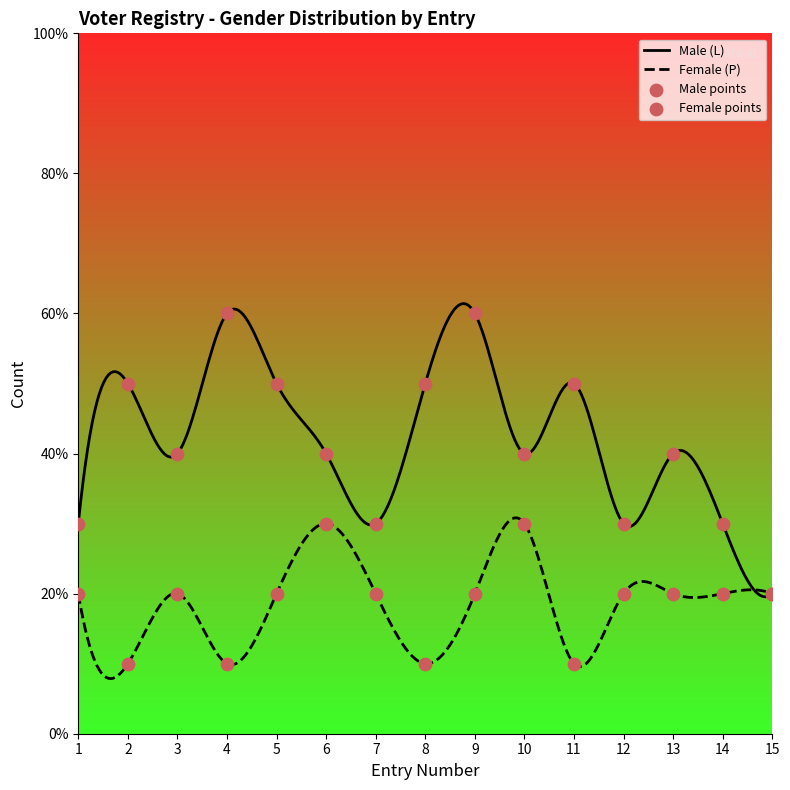

Which series has the largest total across all categories?

Male (L)